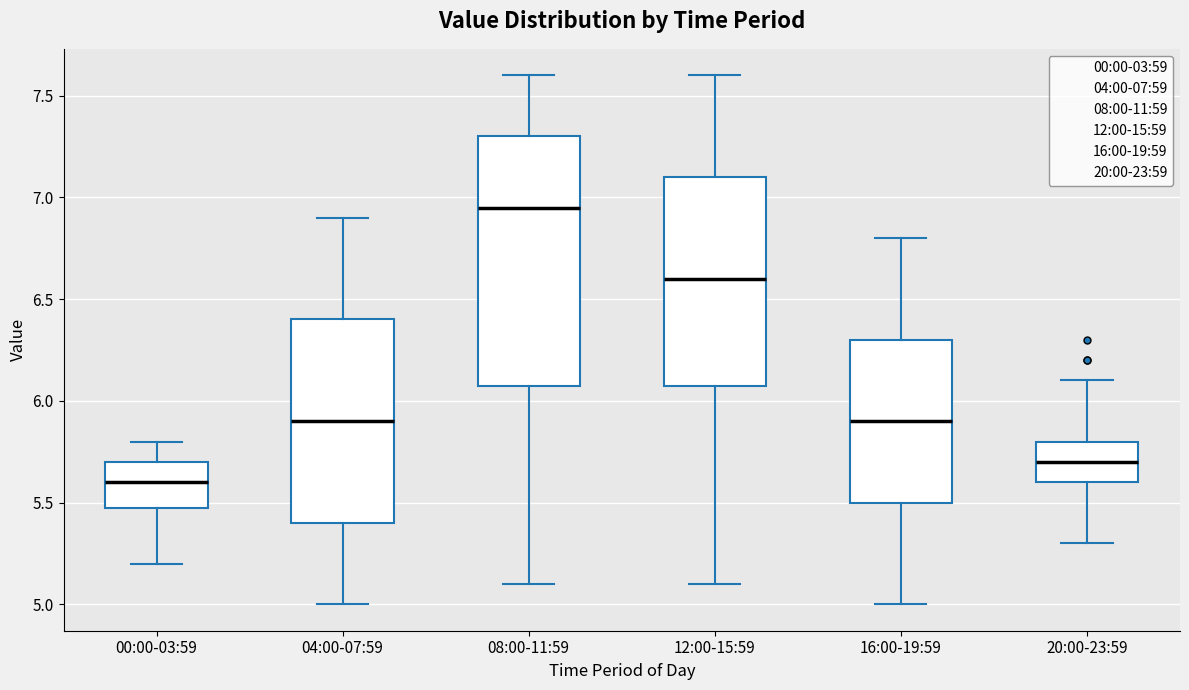

Comparing the boxes themselves (not the whiskers), which one is the tallest?

08:00-11:59